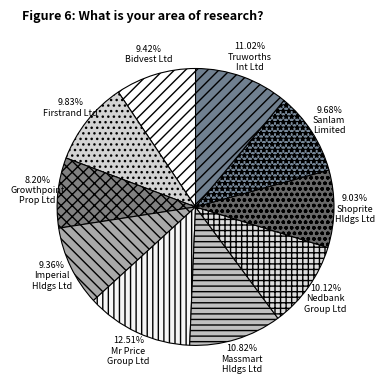

To the nearest percent, what is the average slice percentage?

10%